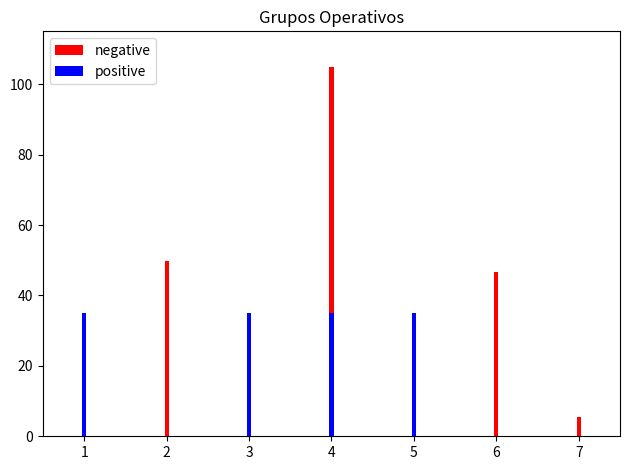

What is the approximate value of positive at 5?

35.0